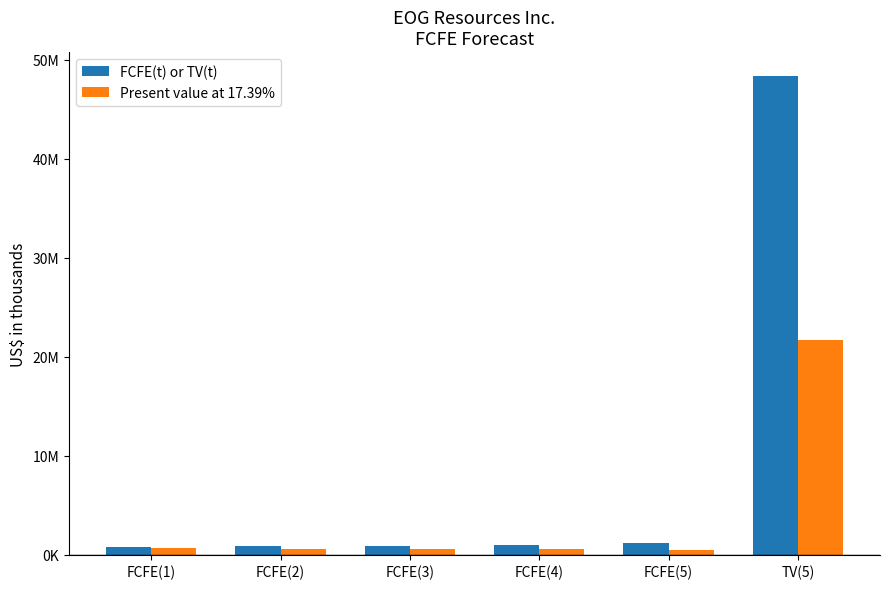

What is the average value of the Present value at 17.39% series?

4105937